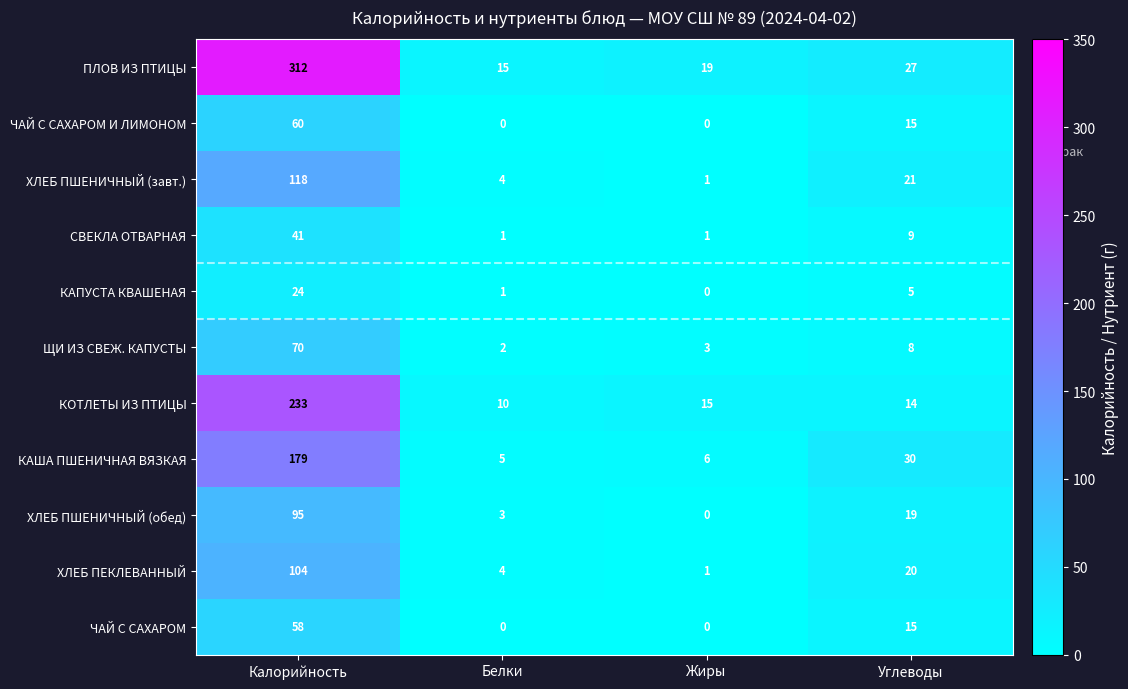

What is the difference between the highest and lowest values at Белки?

15